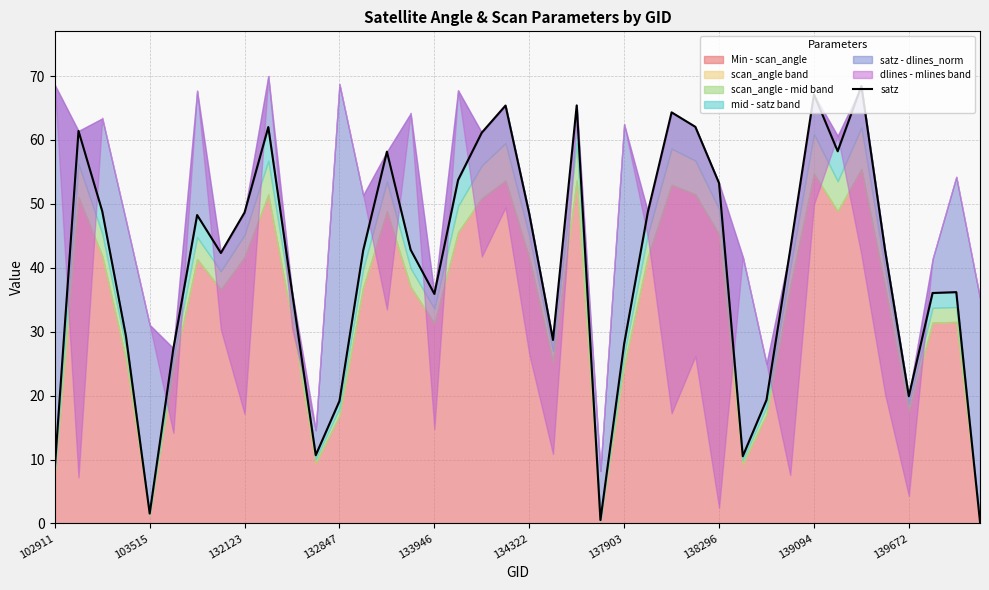

Between 18 and 134322, which is larger?

18